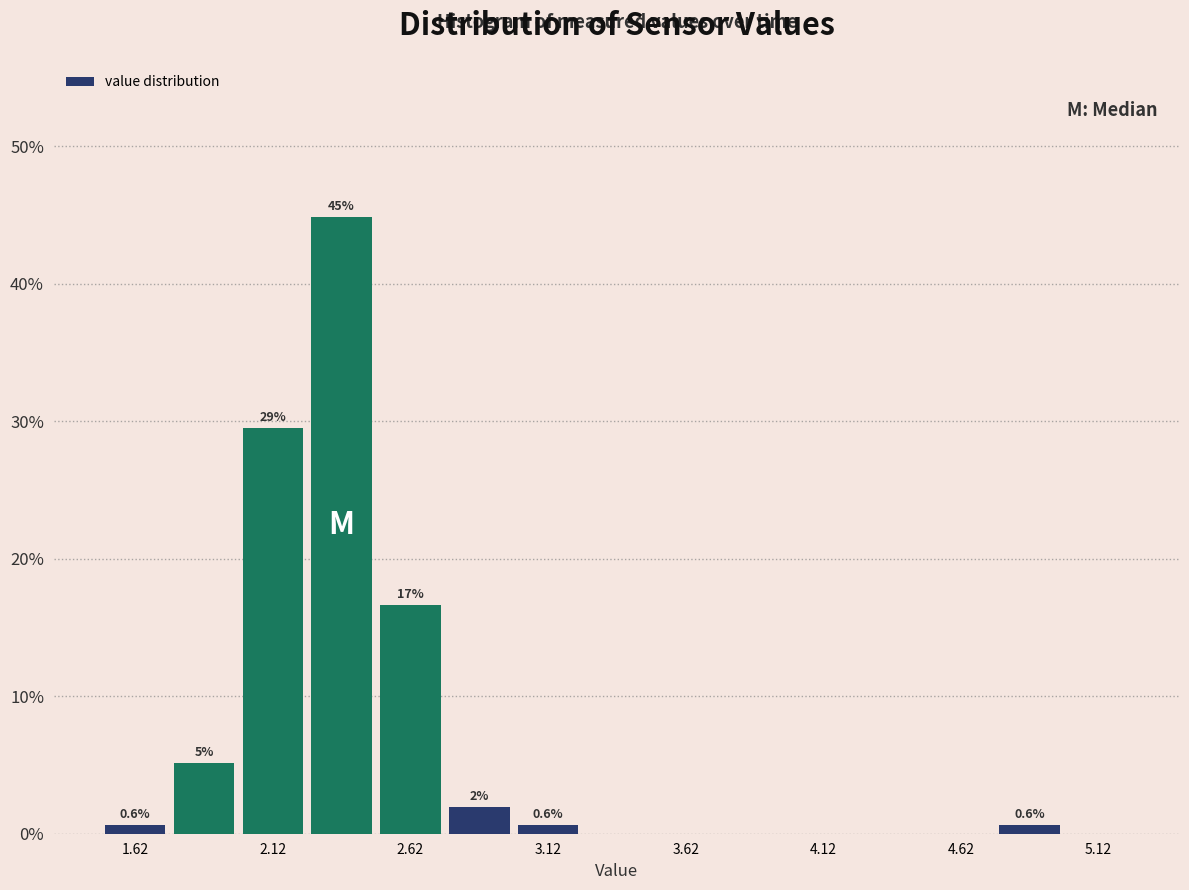

Which range on the x-axis has the tallest bar?

2.25 to 2.50